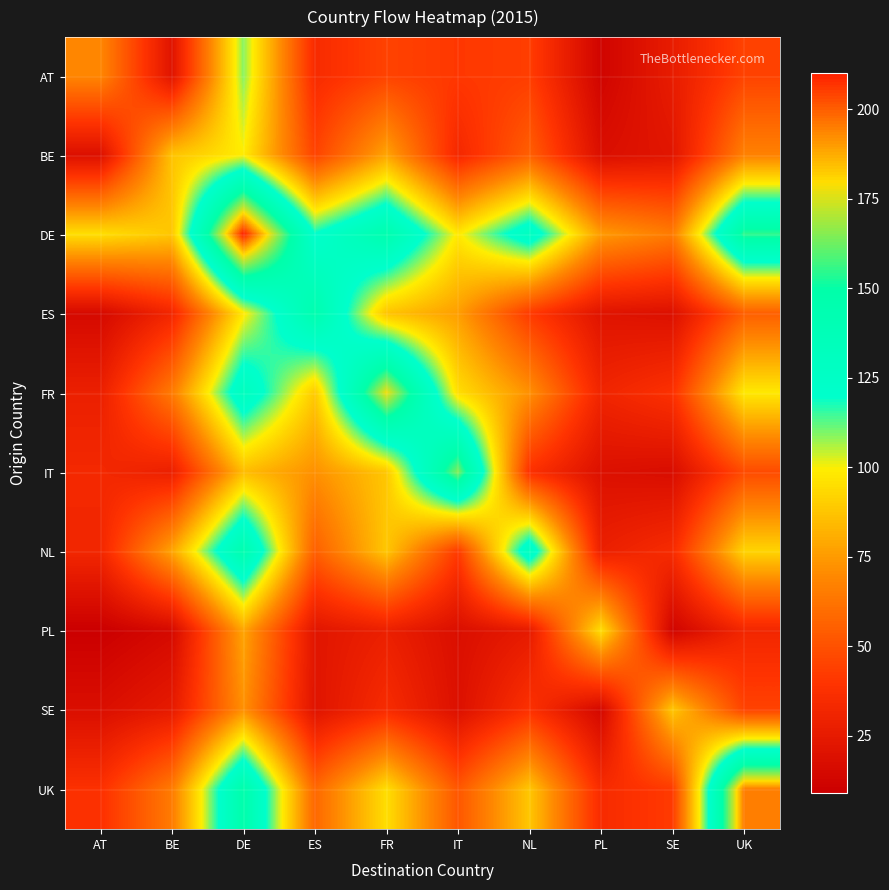

Reading left to right, transcribe all the data shown in this chart.

AT: AT=69	BE=21	DE=109	ES=35	FR=45	IT=41	NL=43	PL=12	SE=26	UK=45
BE: AT=19	BE=87	DE=99	ES=45	FR=78	IT=33	NL=55	PL=18	SE=22	UK=67
DE: AT=95	BE=88	DE=210	ES=120	FR=145	IT=98	NL=130	PL=75	SE=65	UK=155
ES: AT=15	BE=32	DE=98	ES=145	FR=87	IT=76	NL=42	PL=21	SE=19	UK=55
FR: AT=28	BE=65	DE=132	ES=89	FR=178	IT=95	NL=72	PL=31	SE=38	UK=98
IT: AT=33	BE=28	DE=85	ES=72	FR=88	IT=165	NL=38	PL=19	SE=17	UK=48
NL: AT=32	BE=78	DE=145	ES=55	FR=88	IT=42	NL=132	PL=28	SE=35	UK=92
PL: AT=9	BE=15	DE=78	ES=22	FR=28	IT=18	NL=25	PL=95	SE=12	UK=32
SE: AT=18	BE=25	DE=72	ES=21	FR=35	IT=19	NL=38	PL=14	SE=88	UK=45
UK: AT=38	BE=65	DE=148	ES=58	FR=95	IT=52	NL=88	PL=35	SE=42	UK=195